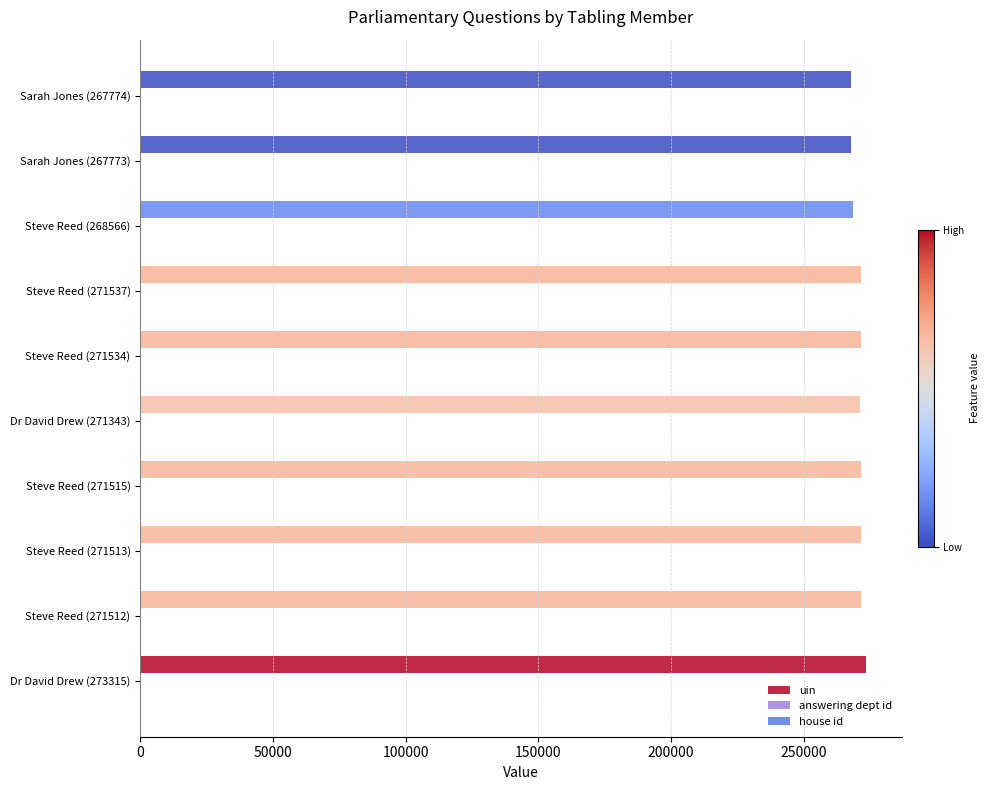

Which series has the largest total across all categories?

uin